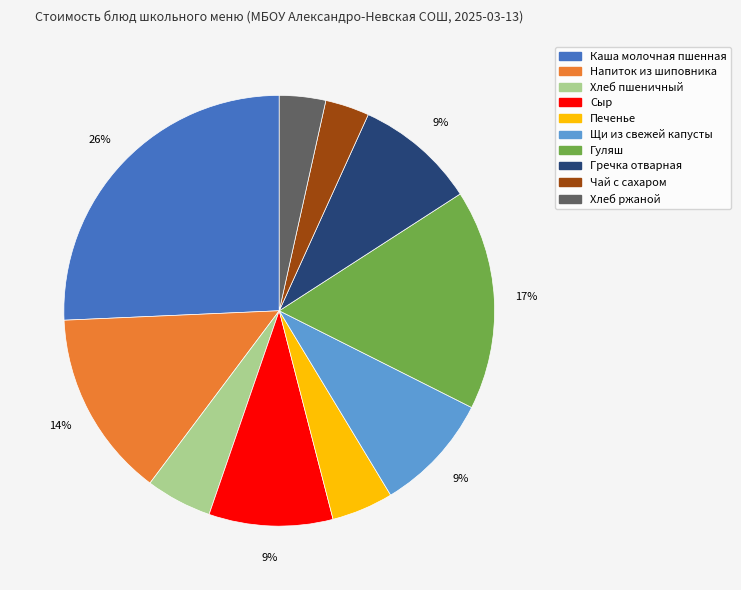

What is the largest slice in the pie chart?

Каша молочная пшенная